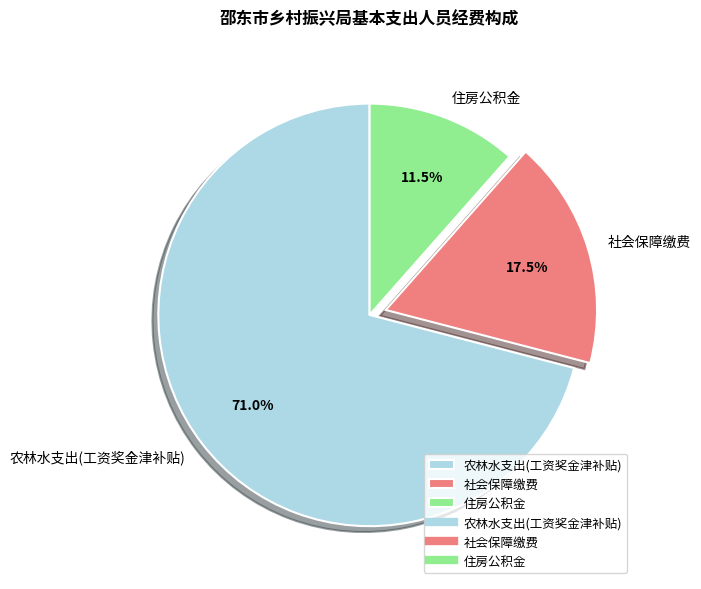

What percentage do 农林水支出(工资奖金津补贴) and 社会保障缴费 together represent?

88.5%